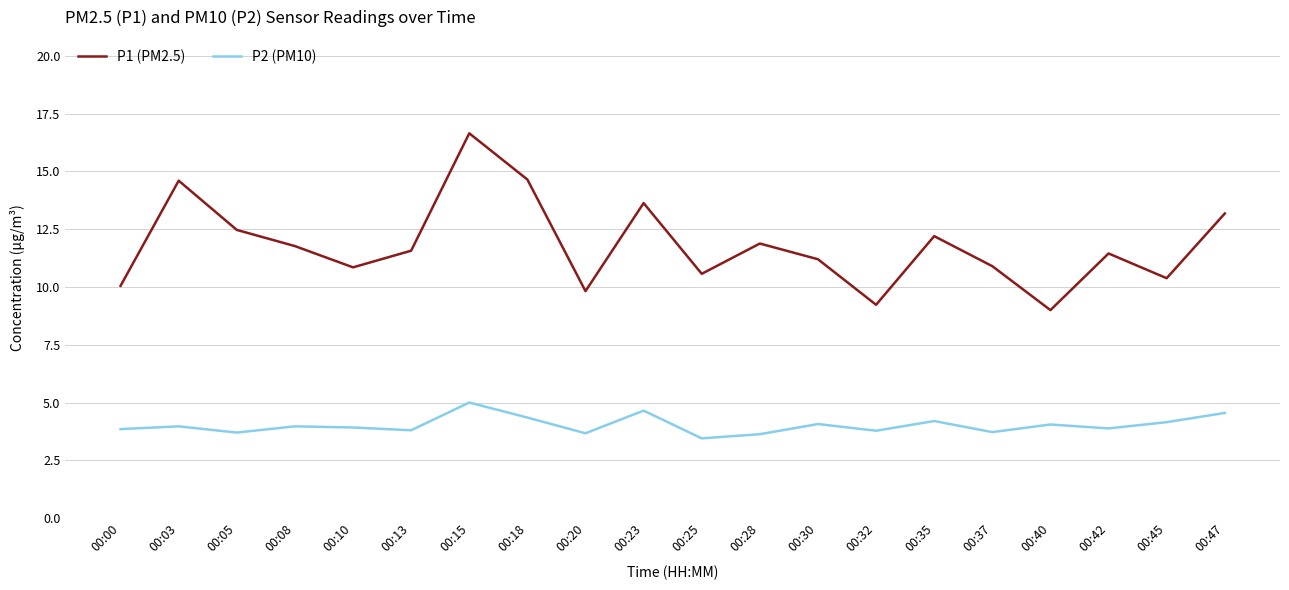

The P2 (PM10) series shows 6.1 at 00:20. True or false?

False